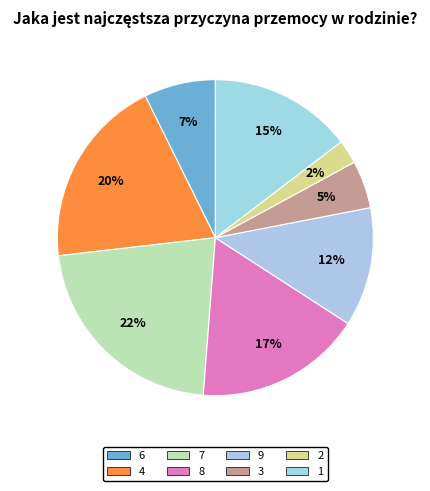

Which slice is the smallest?

2